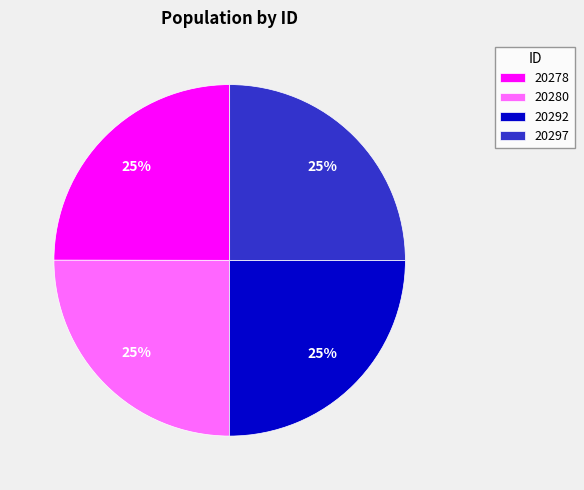

Is it true that 20297 is 37% of the pie?

False